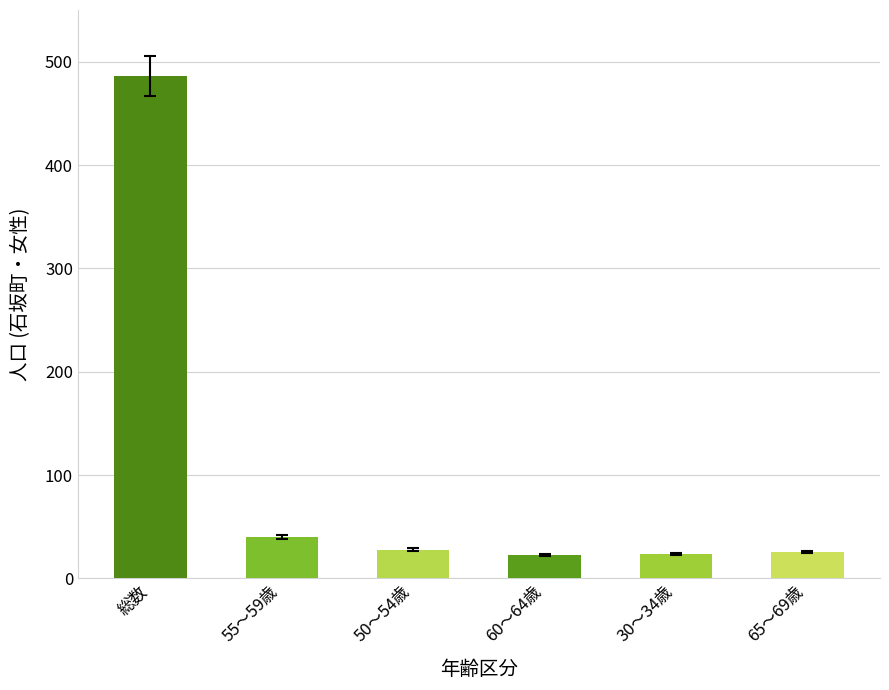

At which label does the data first exceed 28?

総数